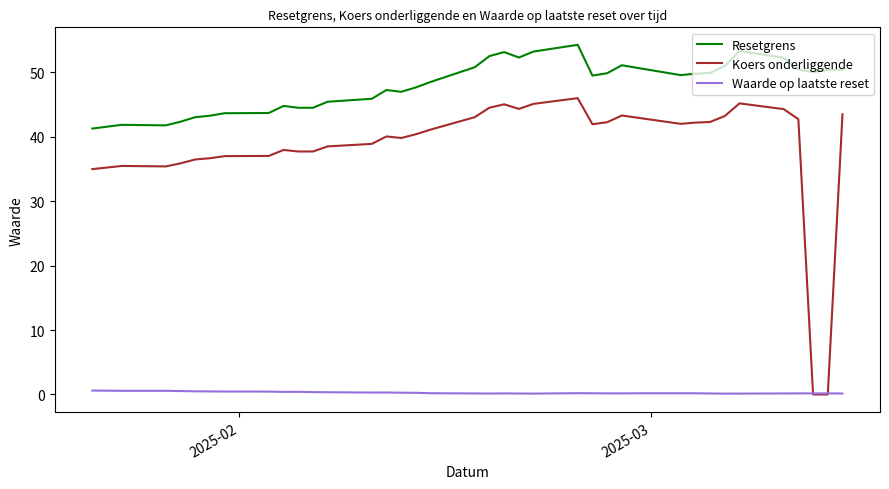

Which series has the widest spread of values?

Koers onderliggende